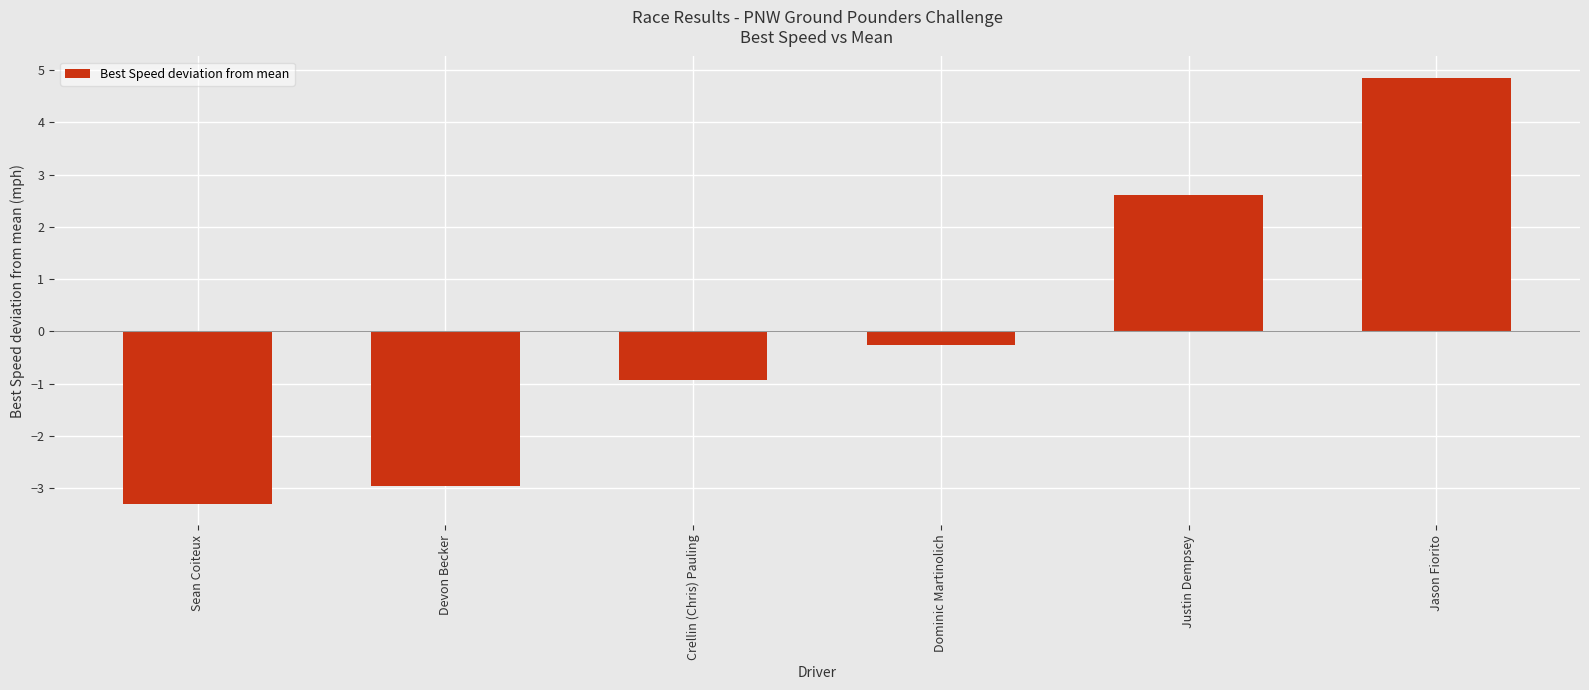

The chart shows a value of -3.3 at Sean Coiteux. True or false?

True